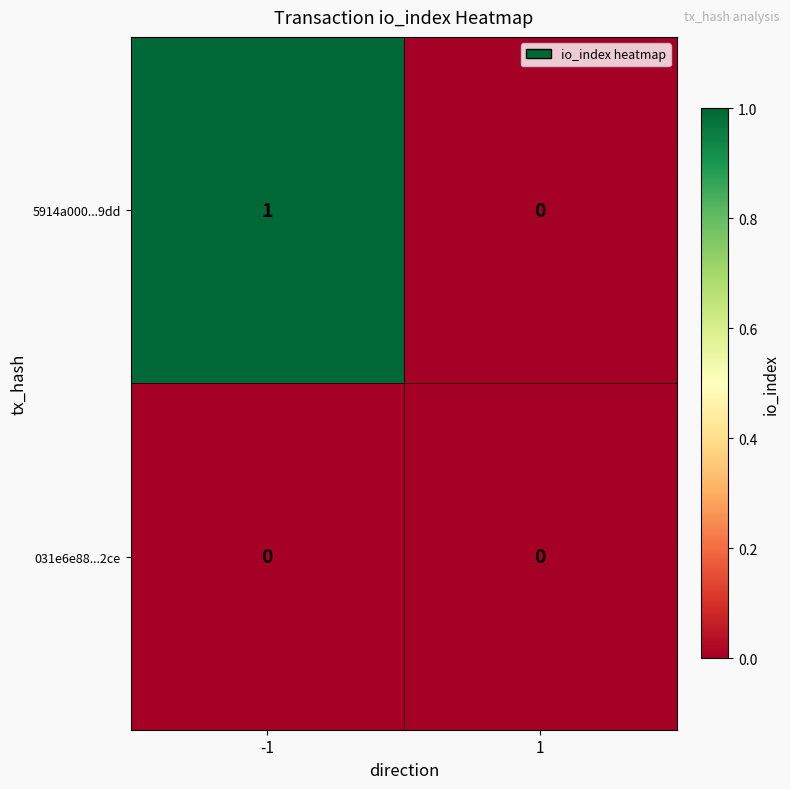

Which series changed the most between -1 and 1?

5914a000...9dd